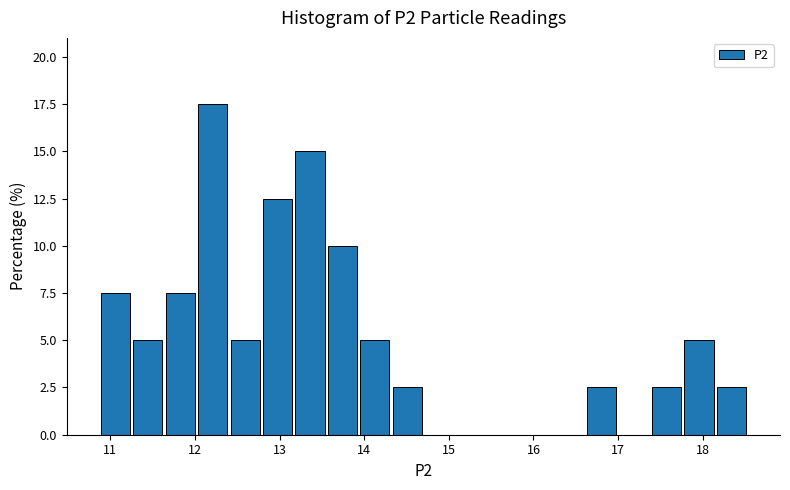

Around what value on the x-axis is the tallest bar? Give the approximate position of its centre, as read against the axis.

12.2